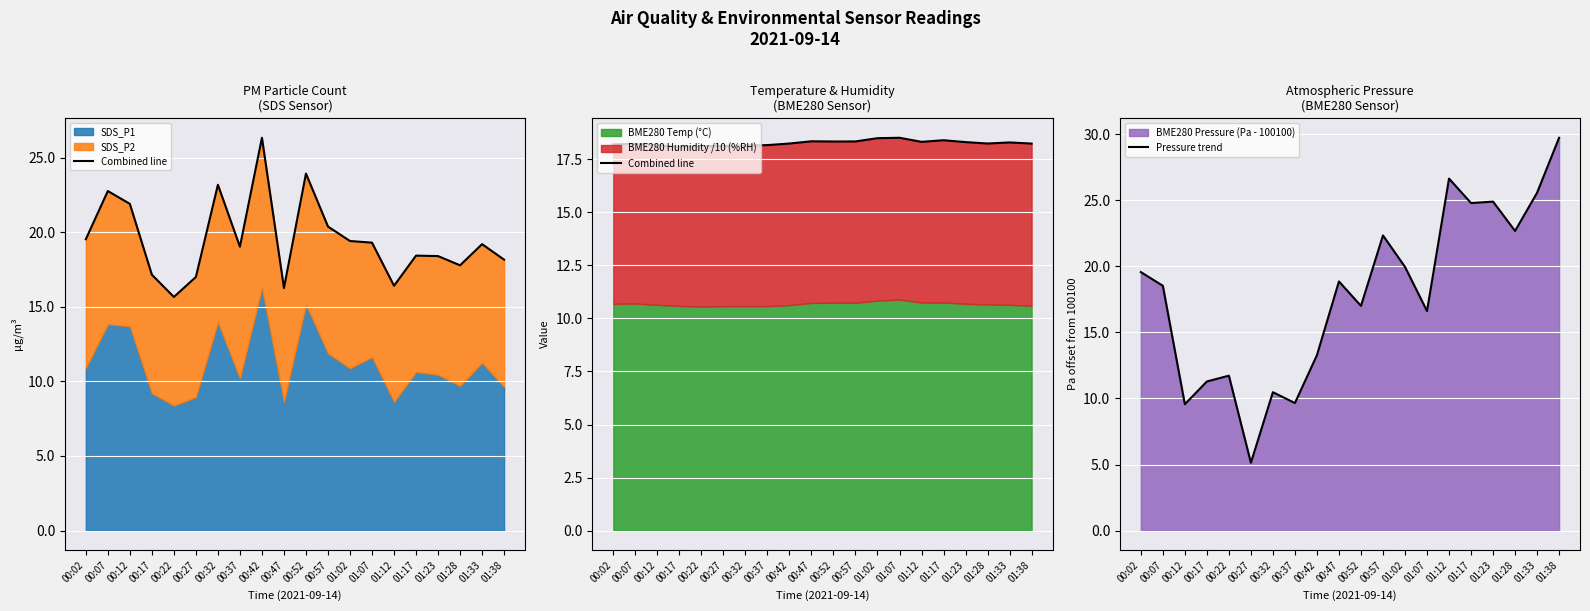

Between 00:42 and 01:33, which is larger?

01:33